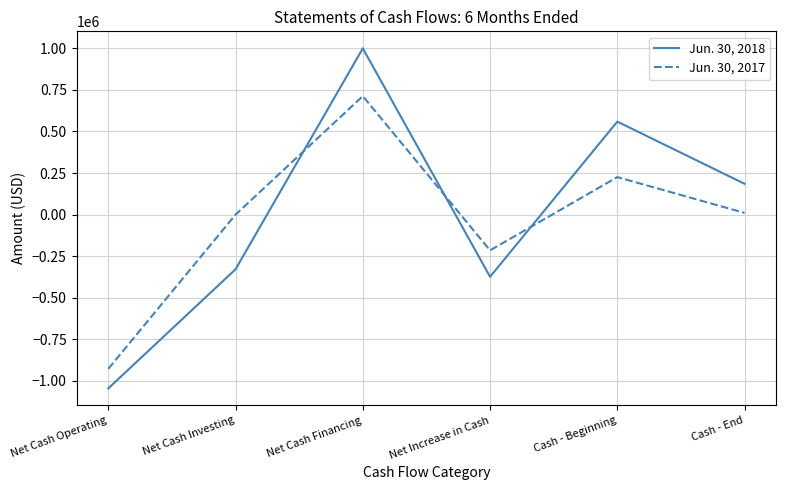

The value of Jun. 30, 2017 at Net Cash Operating is -1268723. True or false?

False